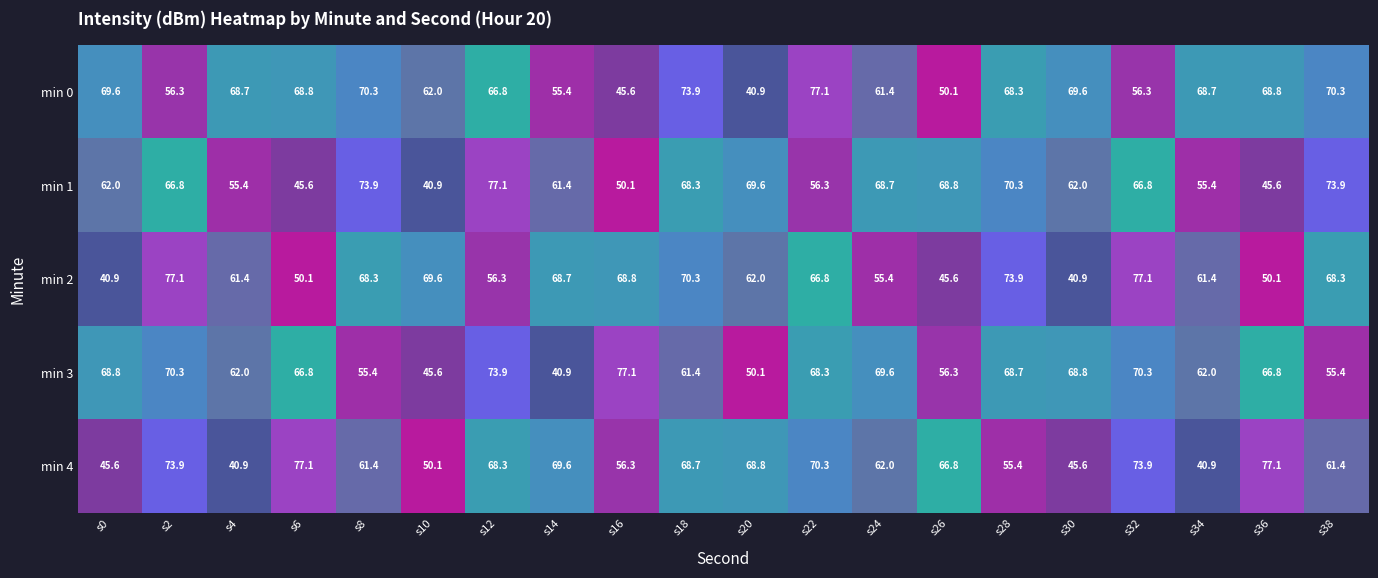

Is it true that min 0 equals 48.2 at s22?

False